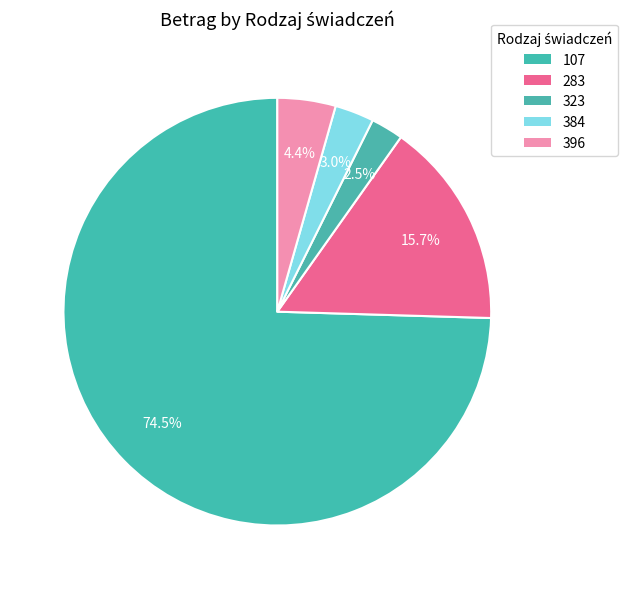

Is 107 the majority of the pie?

Yes